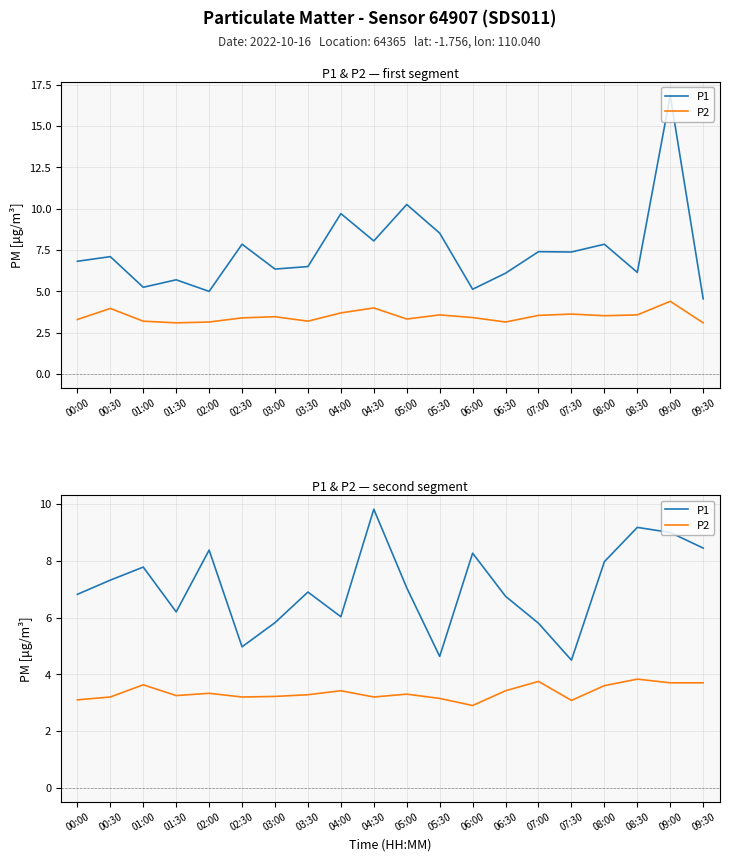

True or false: P1 and P2 intersect in this chart.

False